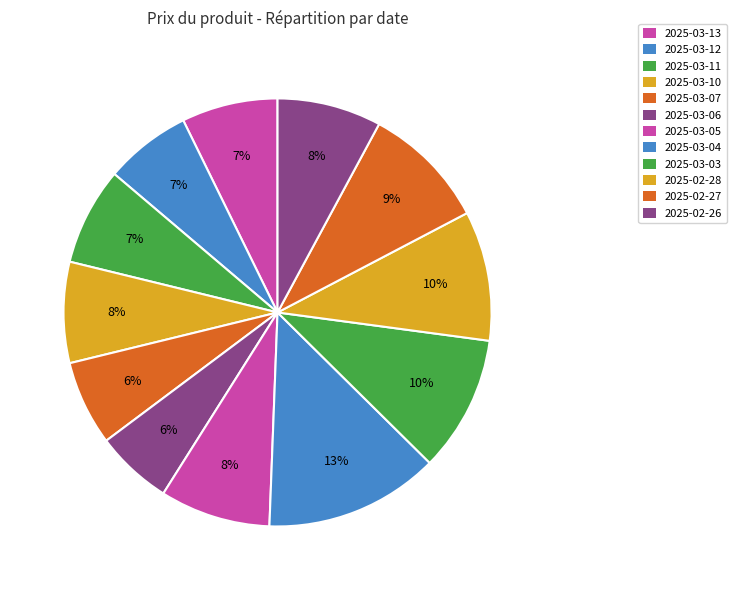

What percentage is the 2025-03-12 slice, to the nearest percent?

7%